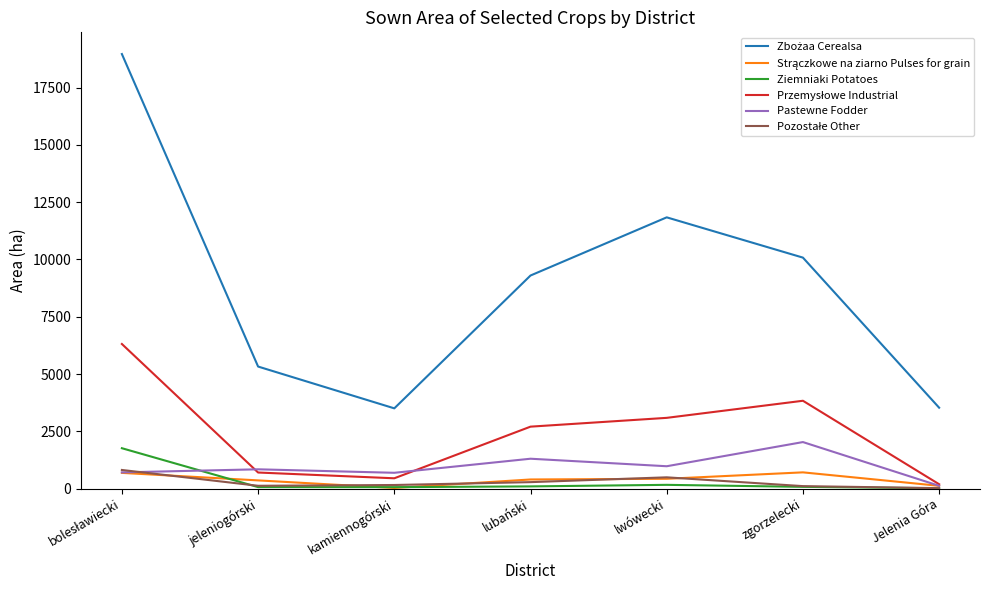

The Pastewne Fodder series shows 2030 at zgorzelecki. True or false?

True